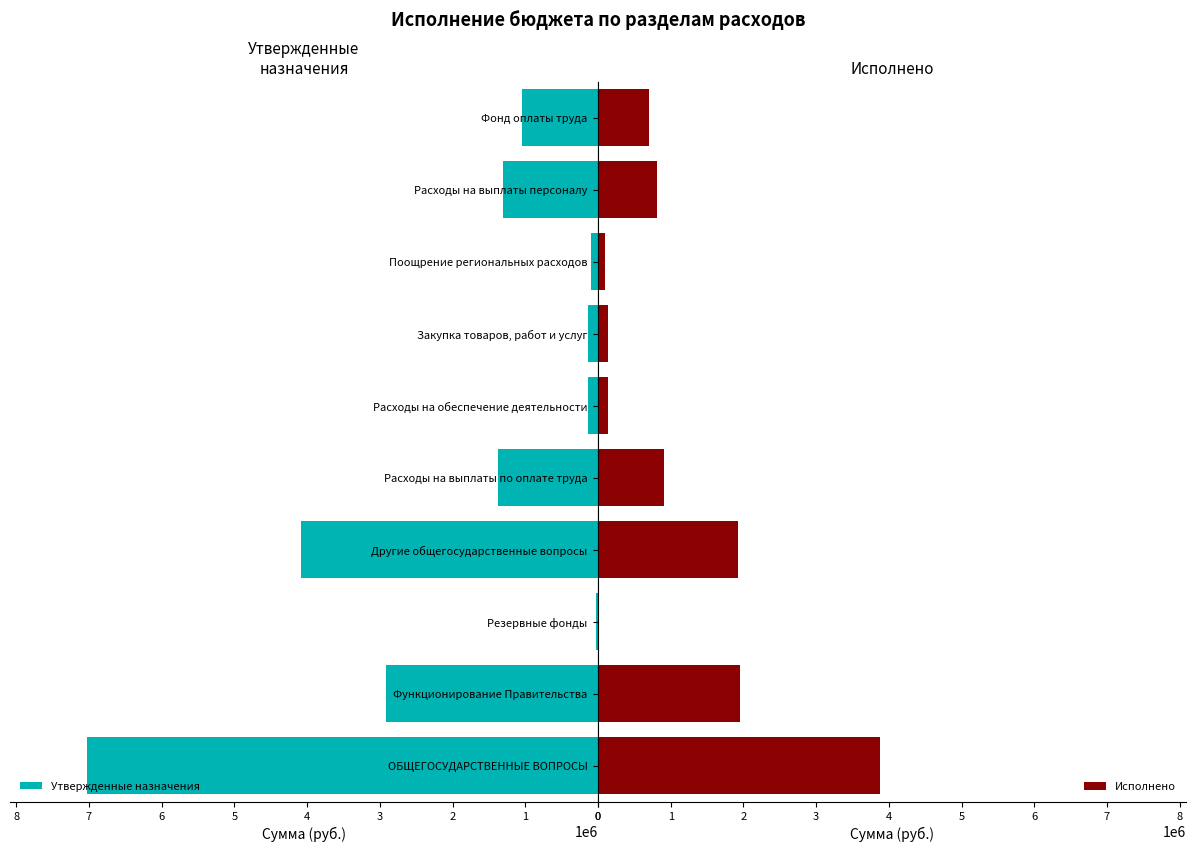

List the series in order of their overall mean, highest first.

Утвержденные назначения, Исполнено